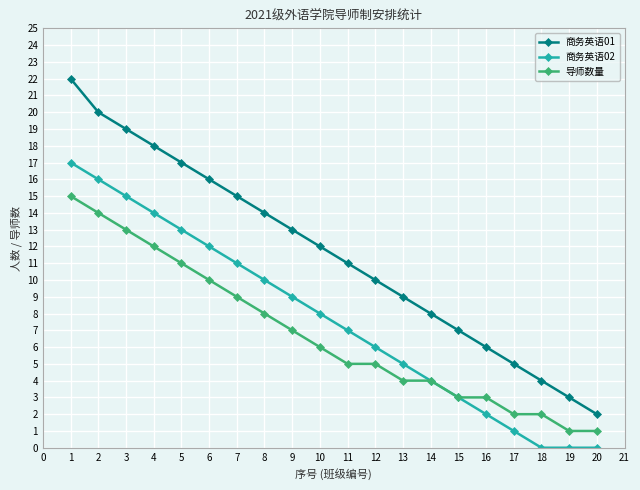

Rank the series by their average value, from highest to lowest.

商务英语01, 商务英语02, 导师数量